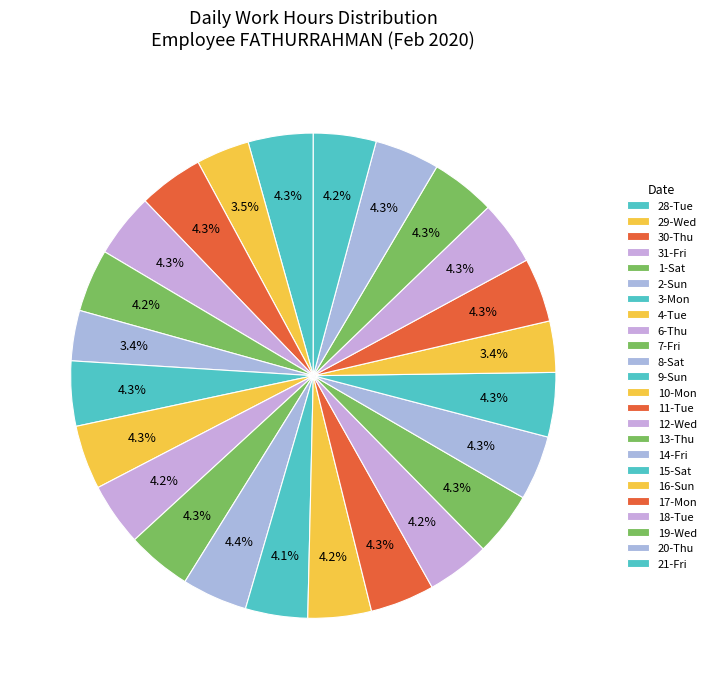

Count the number of slices in the pie.

24